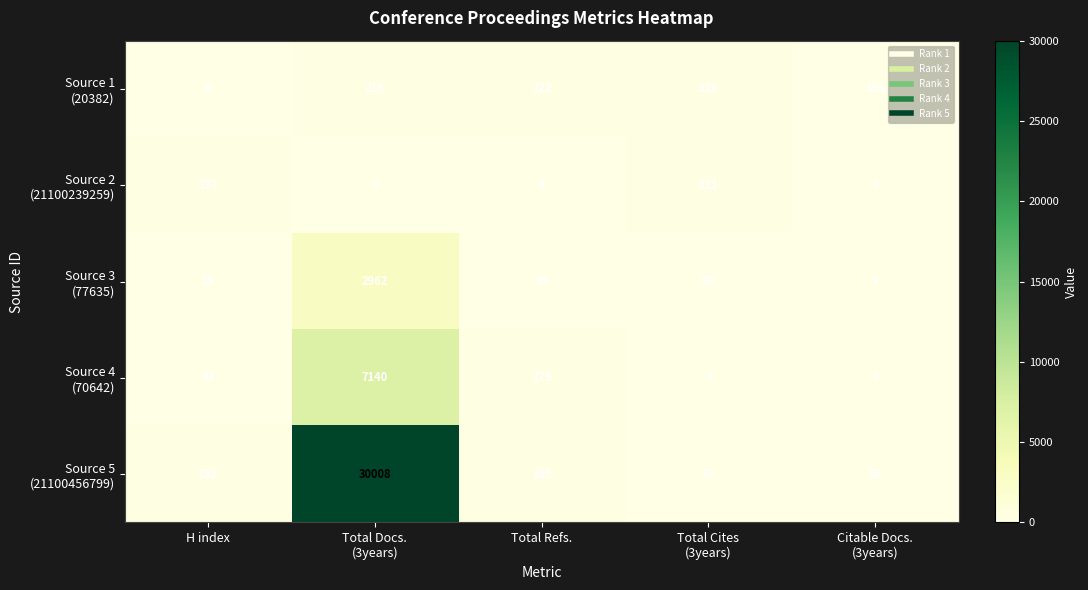

What is the total value across all series at H index?

571